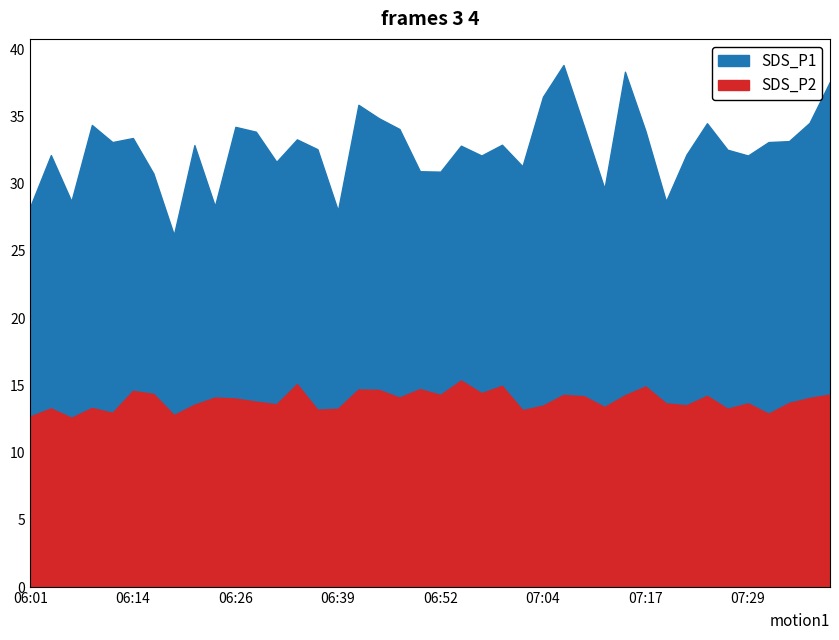

Rank the series by their average value, from lowest to highest.

SDS_P2, SDS_P1